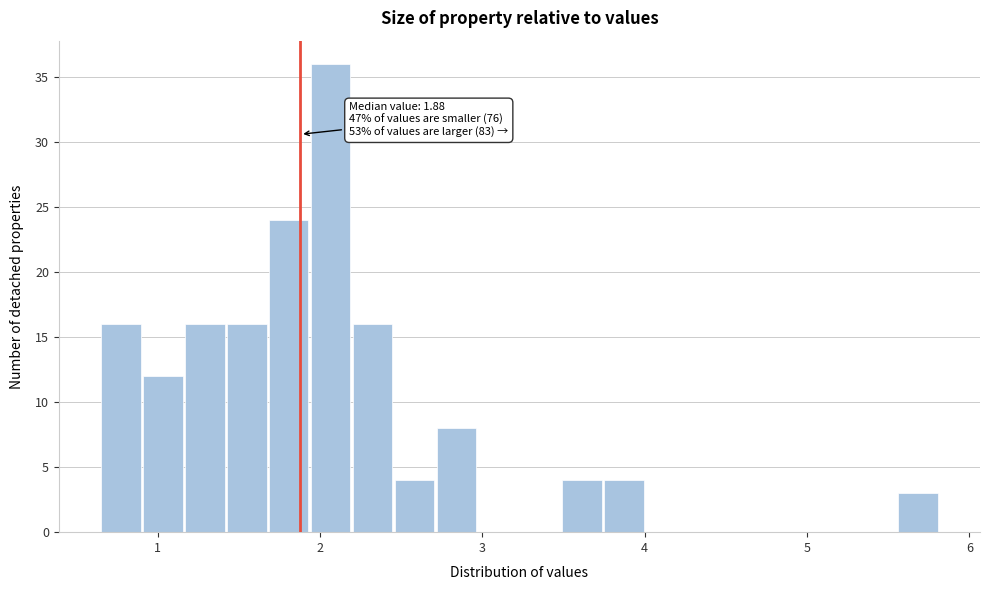

Read against the x-axis, roughly where is the centre of the tallest bar?

2.1